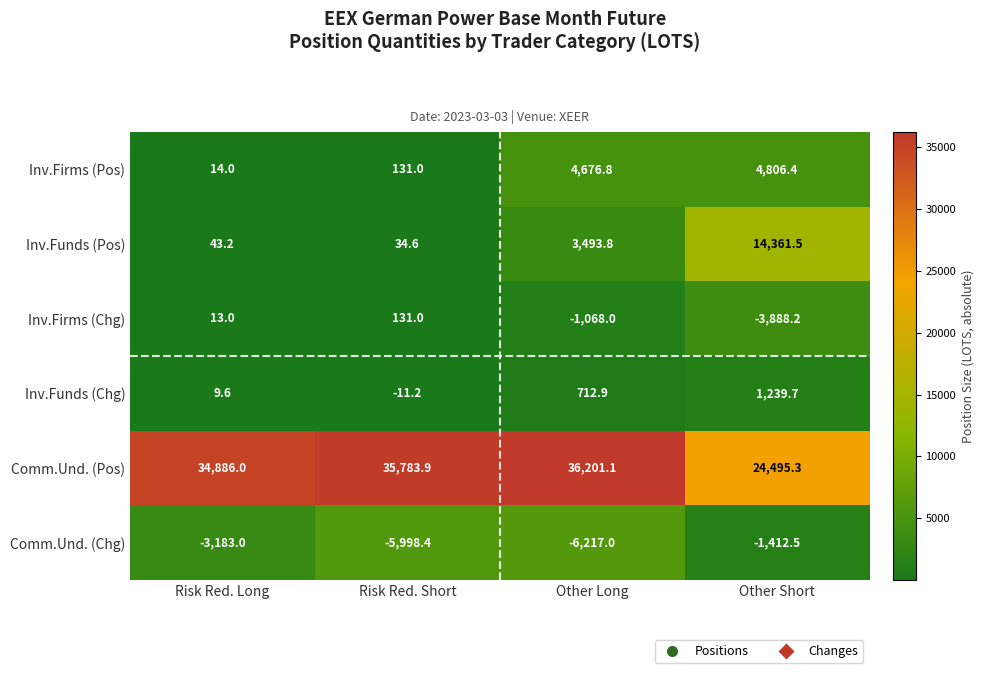

What is the sum of all Inv.Funds (Chg) values?

1951.0